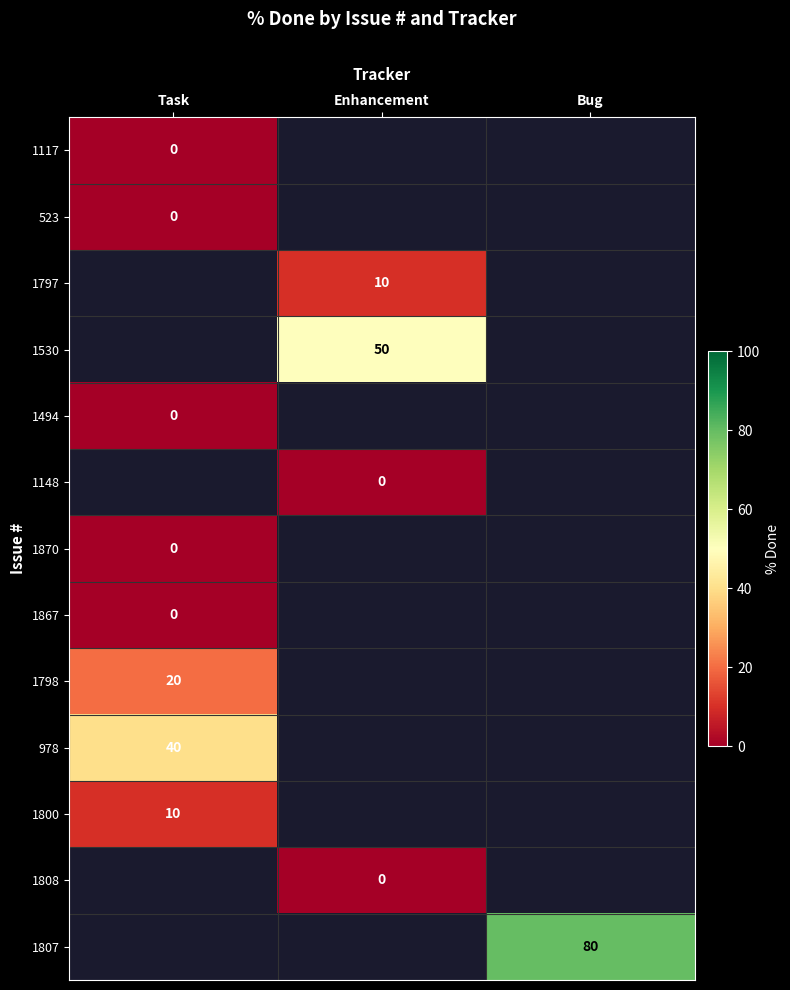

Count the number of data series in this chart.

13